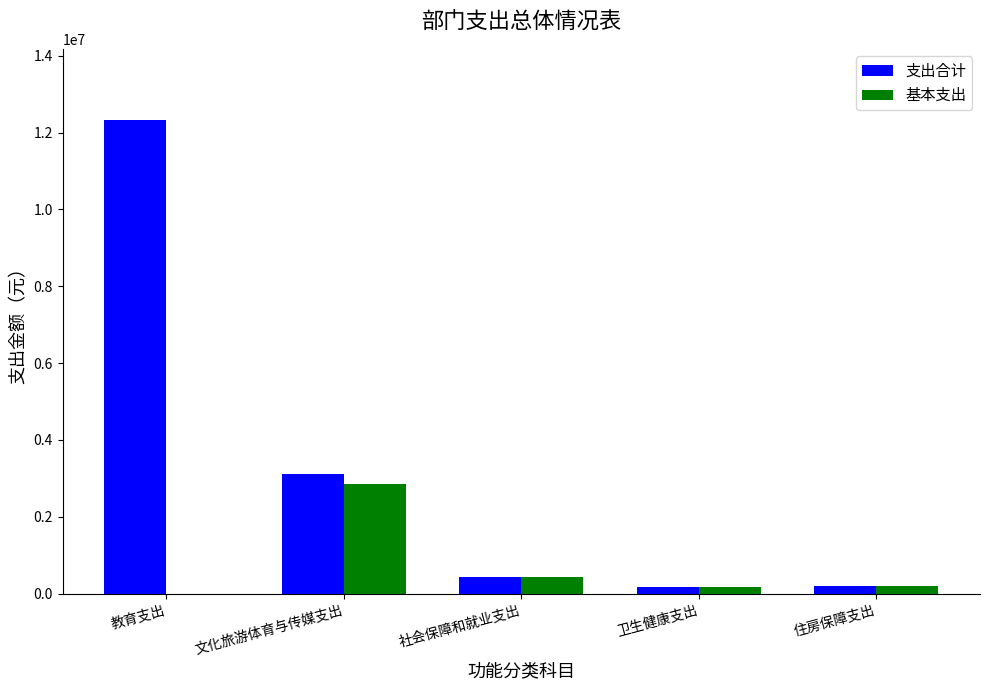

Which category has the highest value across all series?

教育支出